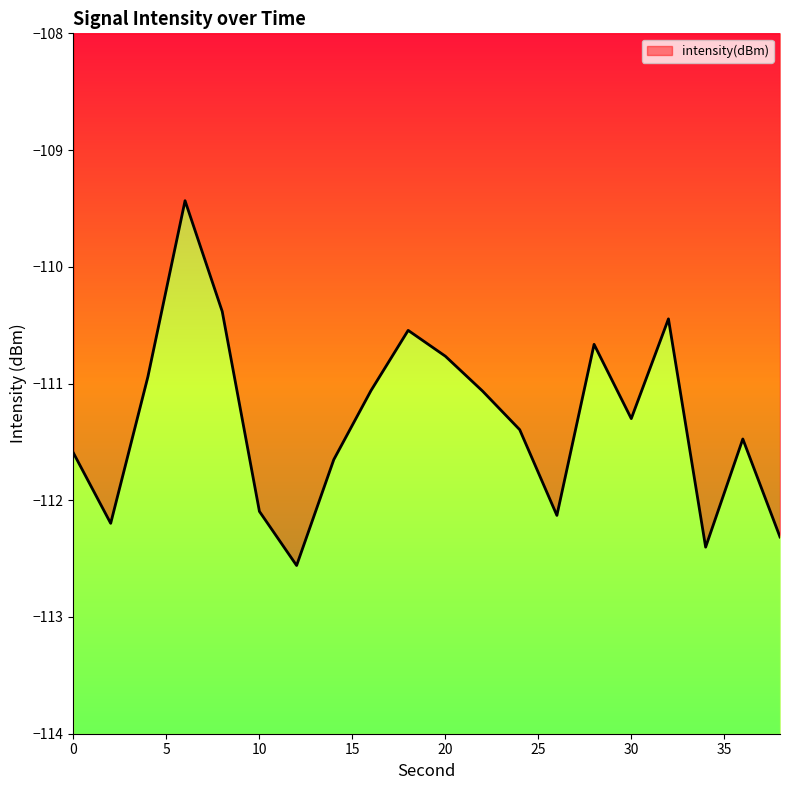

Reading right to left, list all the values displayed in this chart.

-112.3	-111.5	-112.4	-110.4	-111.3	-110.7	-112.1	-111.4	-111.1	-110.8	-110.5	-111.1	-111.7	-112.6	-112.1	-110.4	-109.4	-110.9	-112.2	-111.6